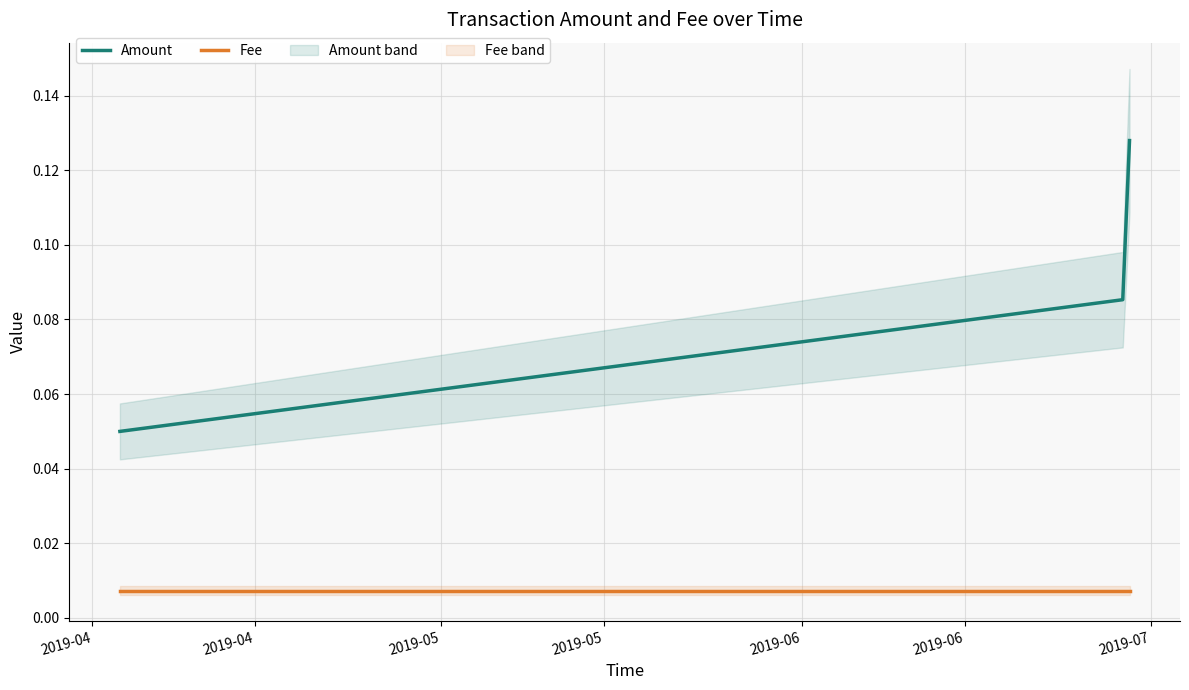

What is the sum of the Amount values at 2019-04 and 2019-05?

0.2